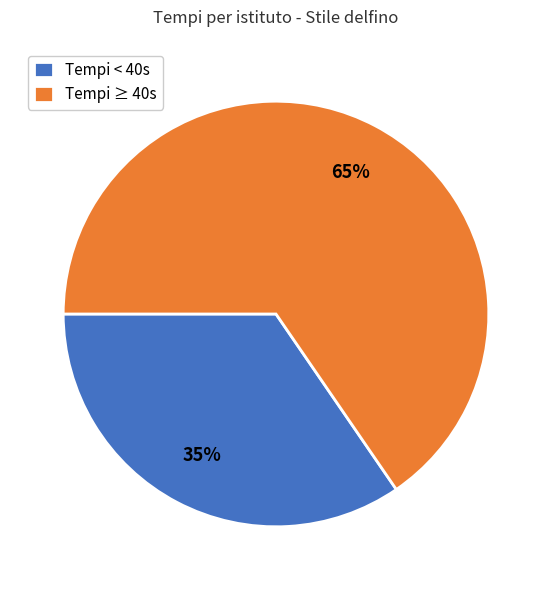

How many slices are in this pie chart?

2